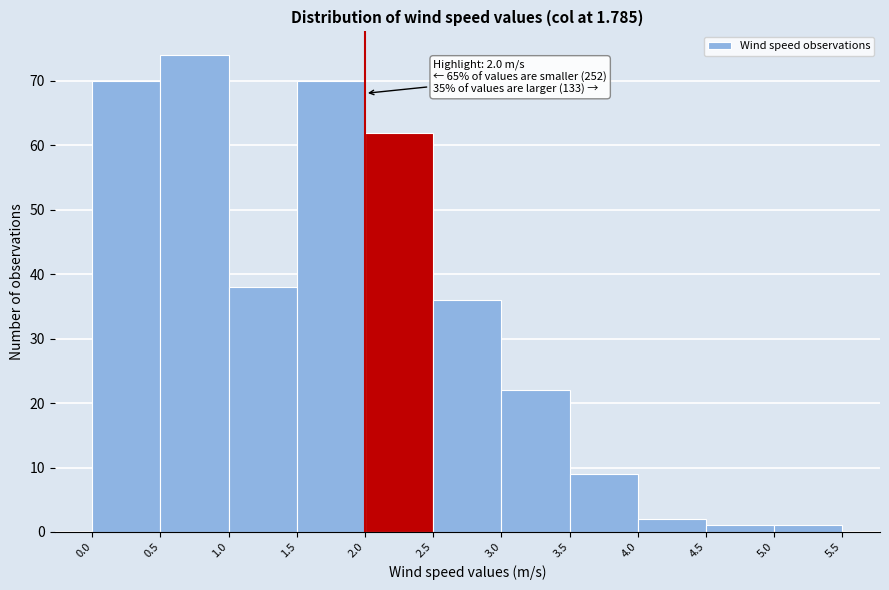

Which range on the x-axis has the tallest bar?

0.5 to 1.0